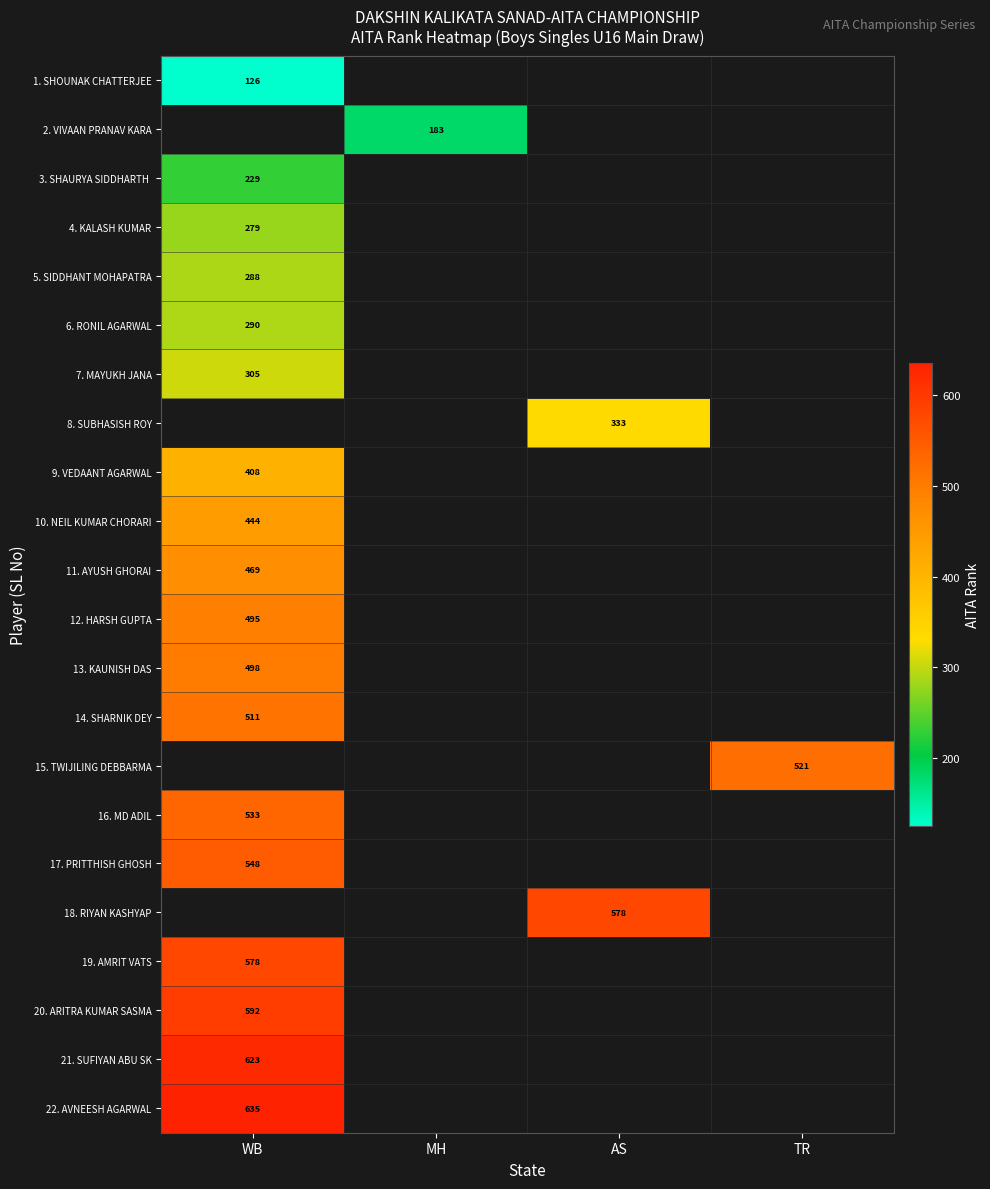

At which category does the chart reach its minimum across all series?

WB